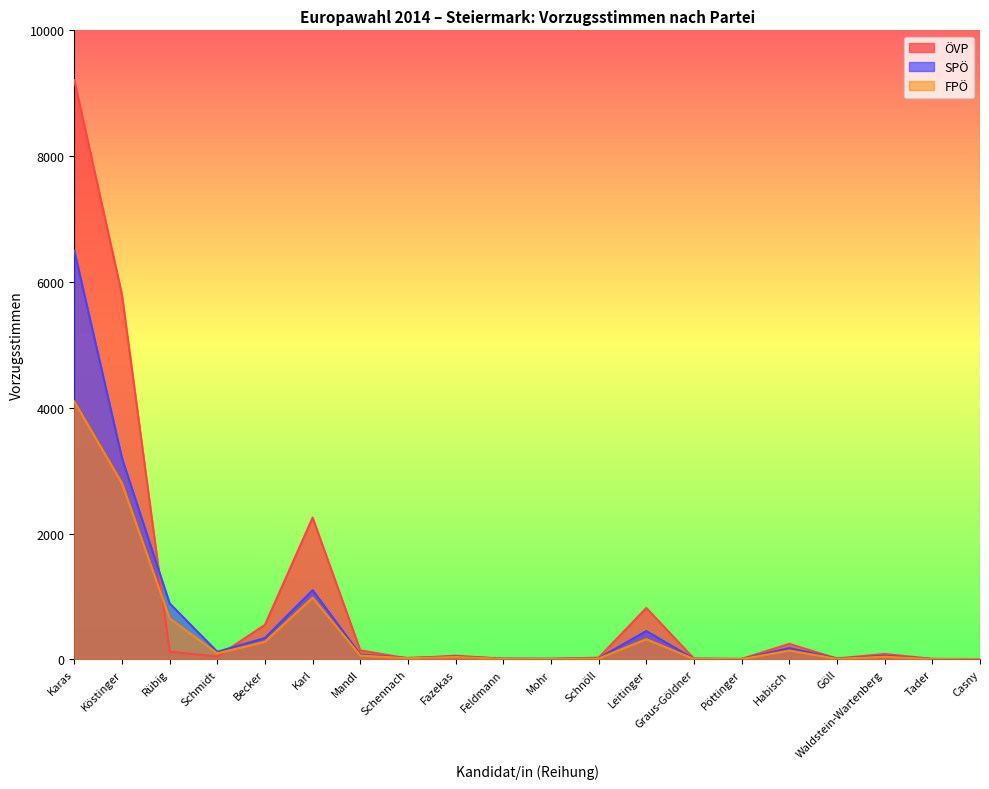

Between Karas and Waldstein-Wartenberg, which series saw the biggest shift?

ÖVP